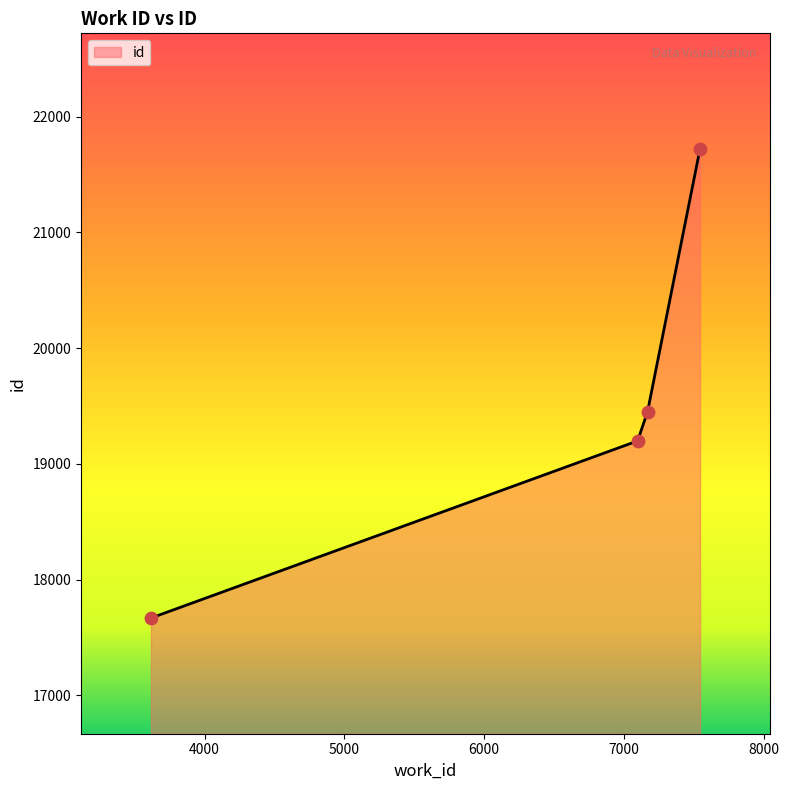

What is the difference between the maximum and minimum values?

4054